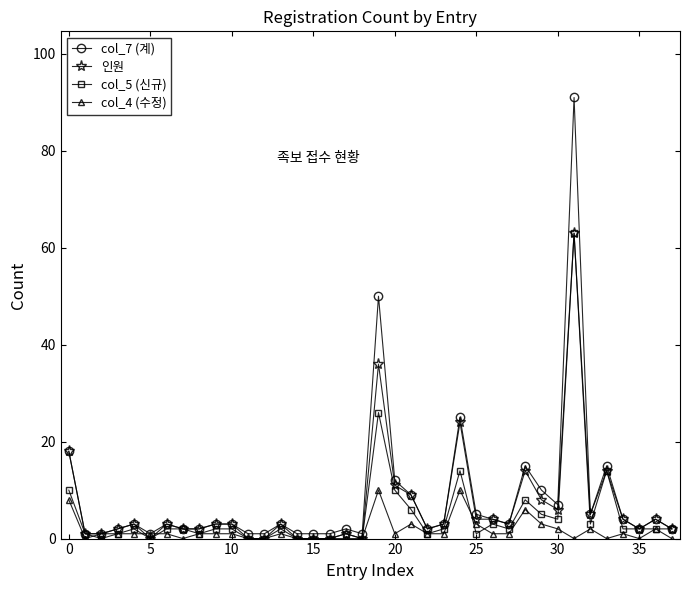

Which series has the largest total across all categories?

col_7 (계)